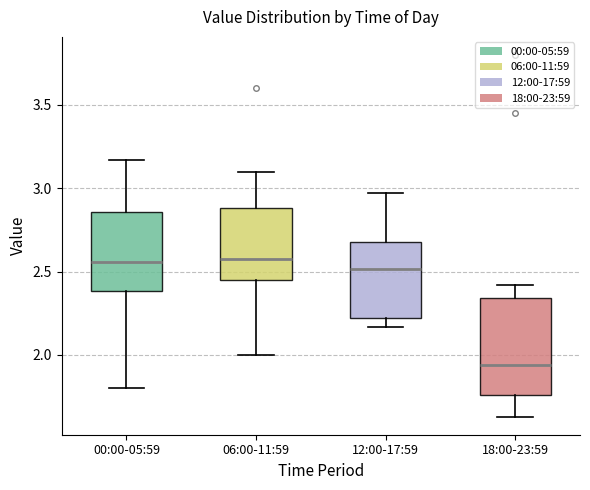

Comparing the boxes themselves (not the whiskers), which one is the tallest?

18:00-23:59